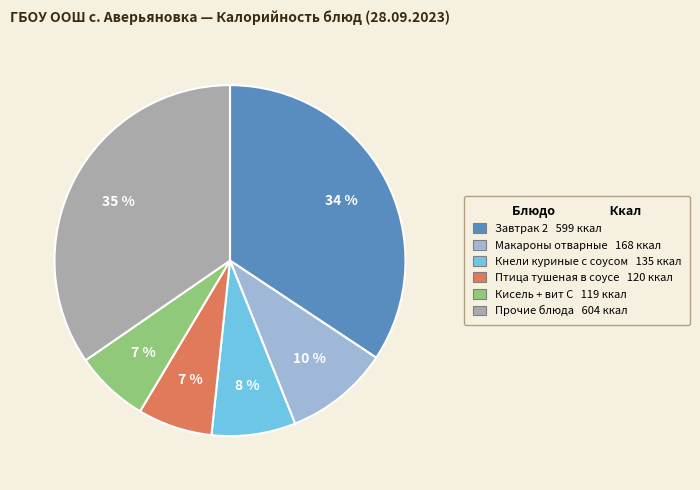

How many slices are in this pie chart?

6